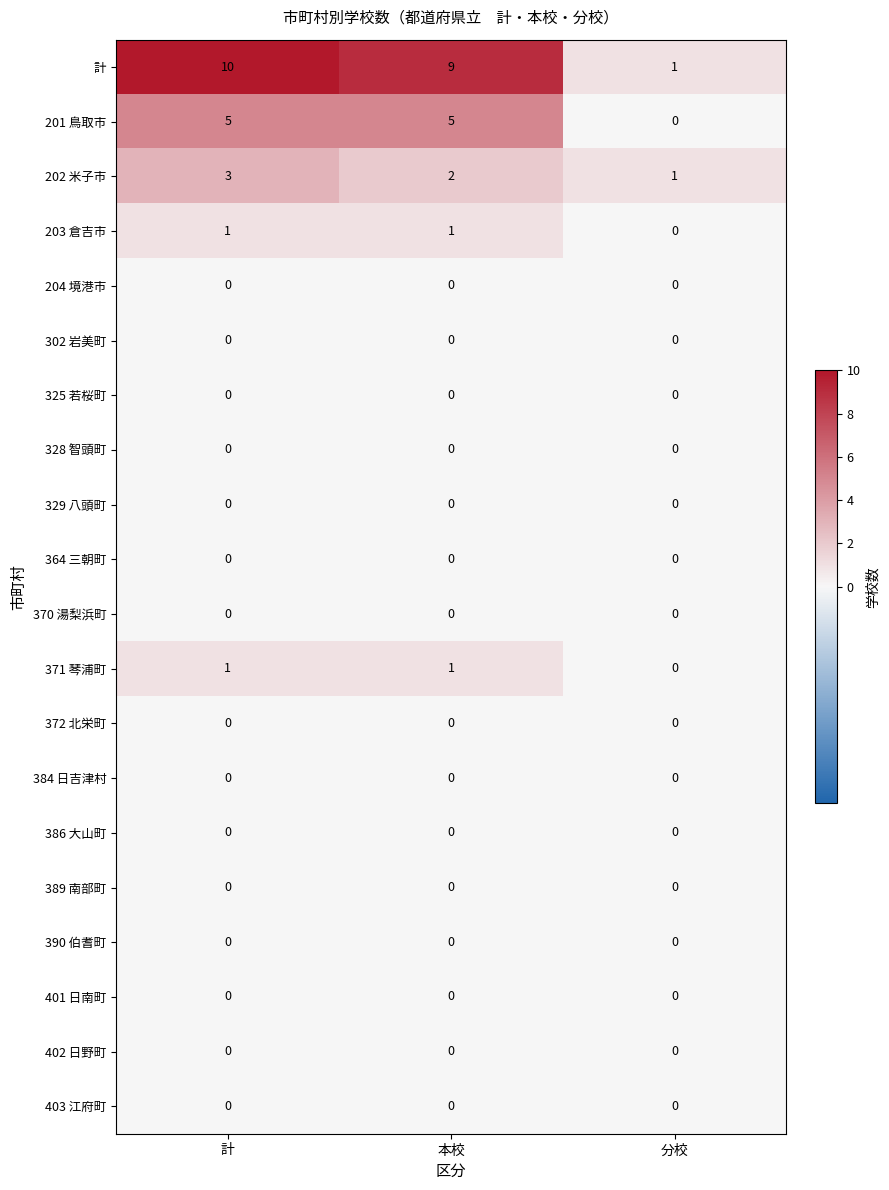

Which series changed the most between 計 and 分校?

計